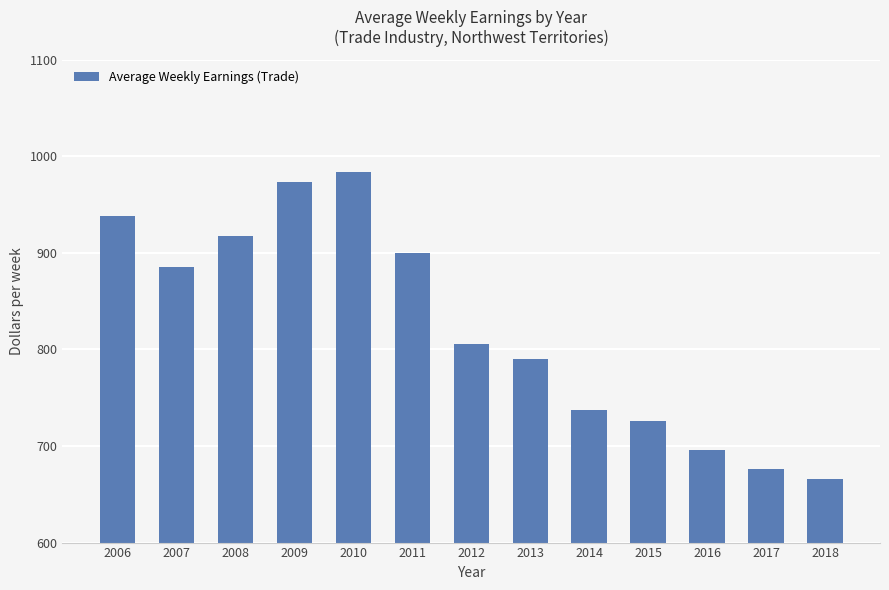

The value at 2018 is 665.4. True or false?

True